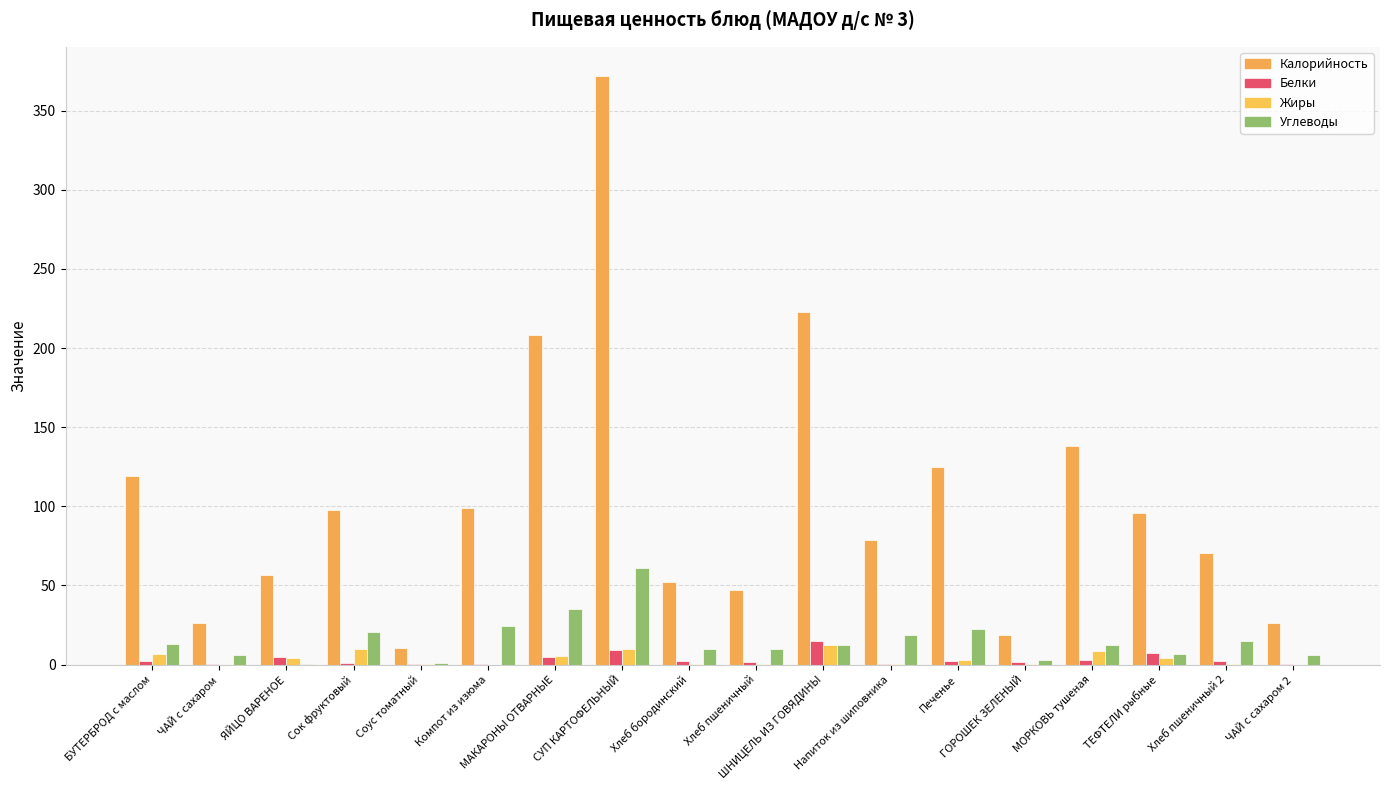

What is the value of the Калорийность bar at the 14th from the left?

18.5